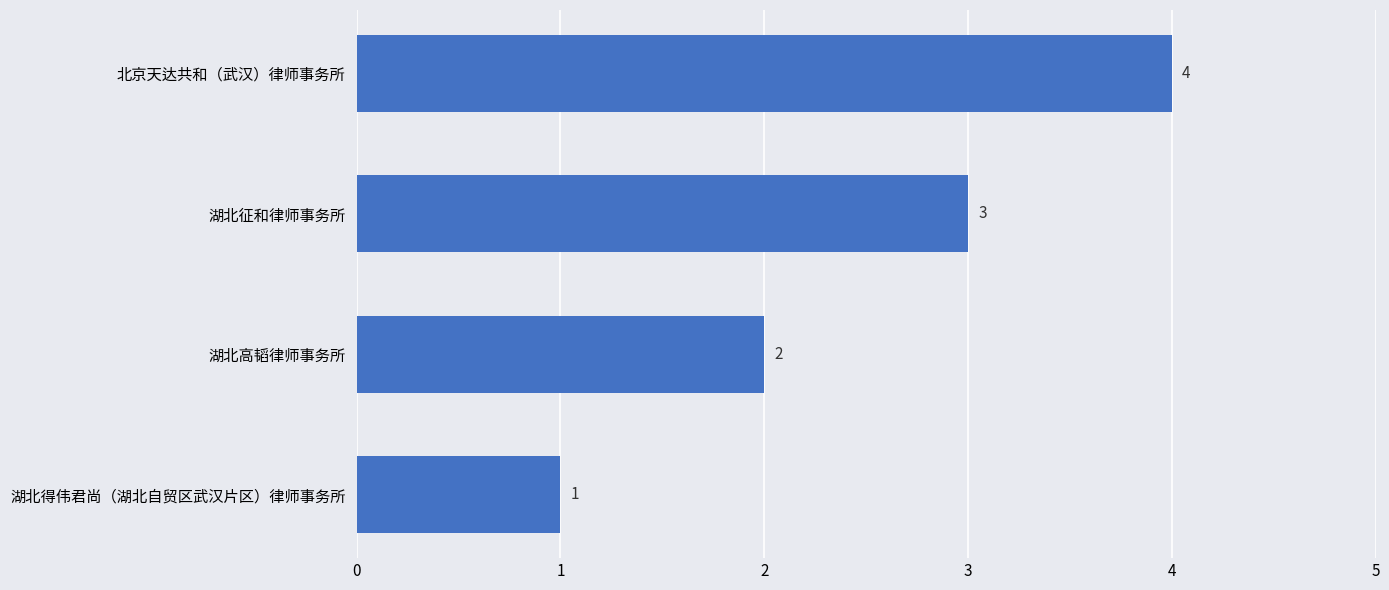

List the labels in order of value, largest first.

北京天达共和（武汉）律师事务所, 湖北征和律师事务所, 湖北高韬律师事务所, 湖北得伟君尚（湖北自贸区武汉片区）律师事务所